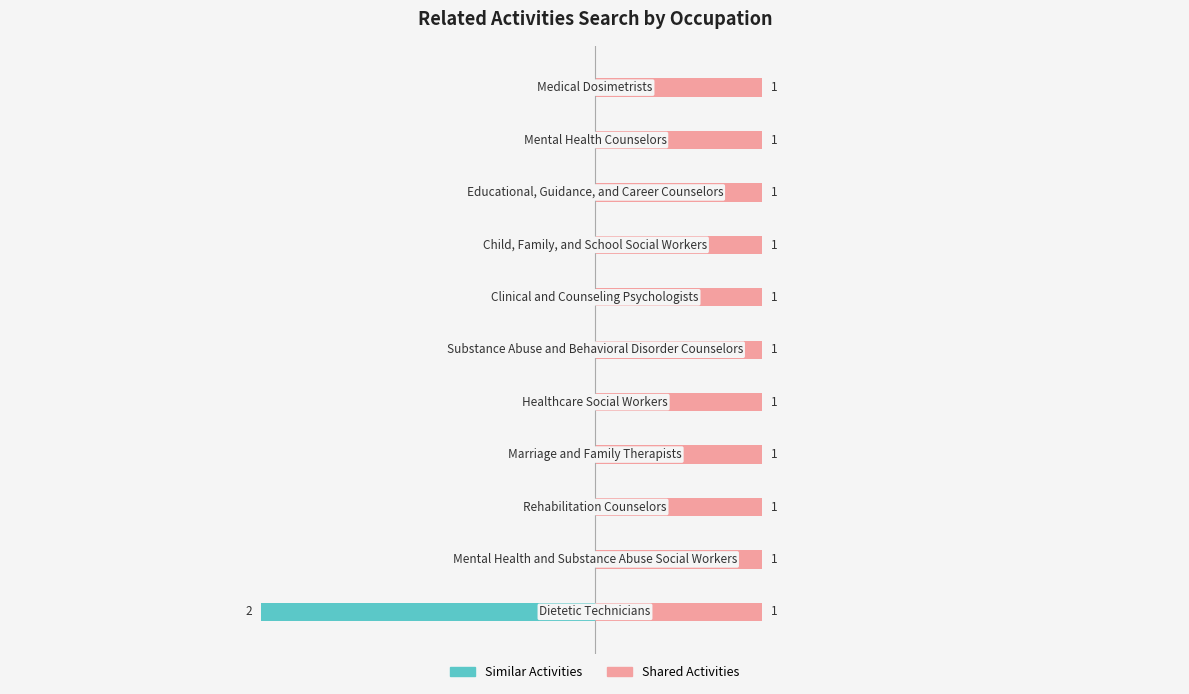

What is the smallest value displayed?

-2.0